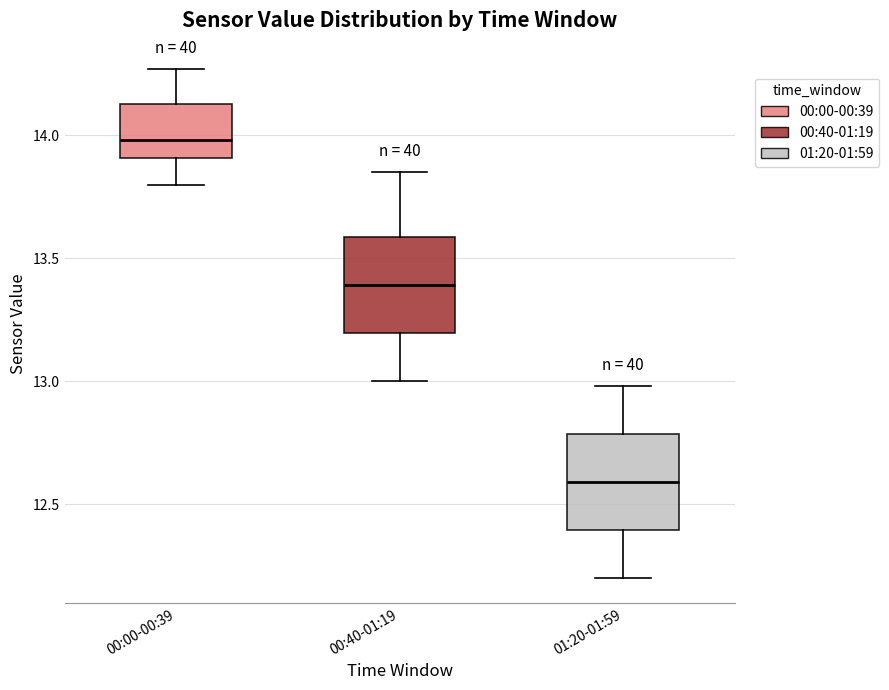

Where is the lower edge of the box for 00:00-00:39 on the y-axis? The values are not printed on the chart, so give them approximately, as read against the axis.

13.90